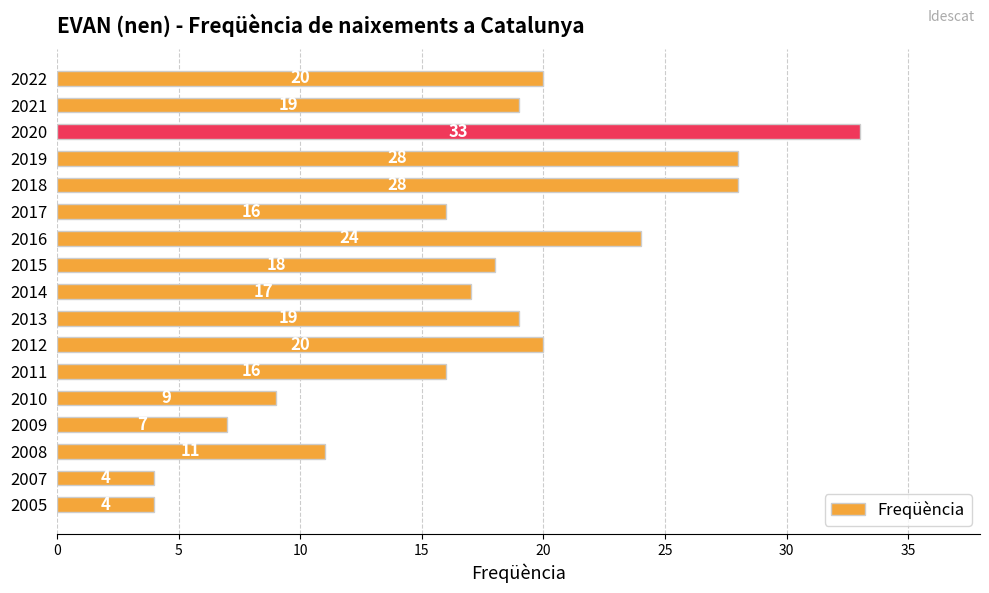

Does the chart contain any negative values?

No